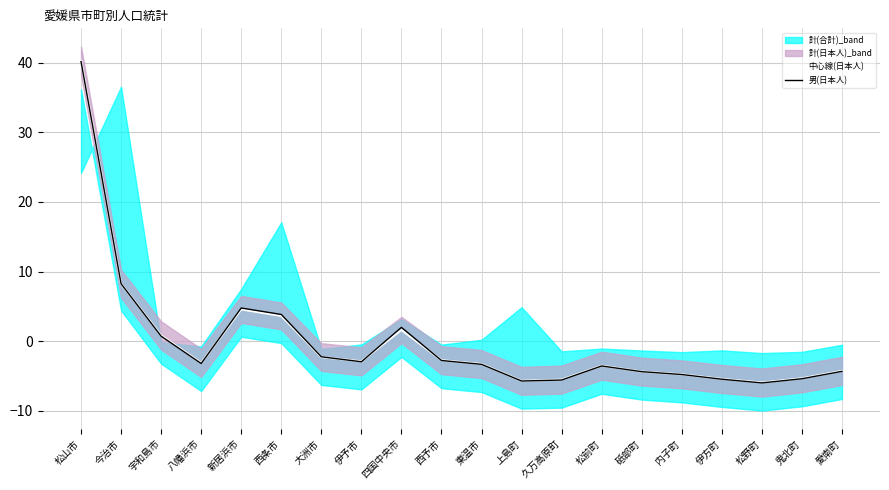

What position from the right is 内子町?

5